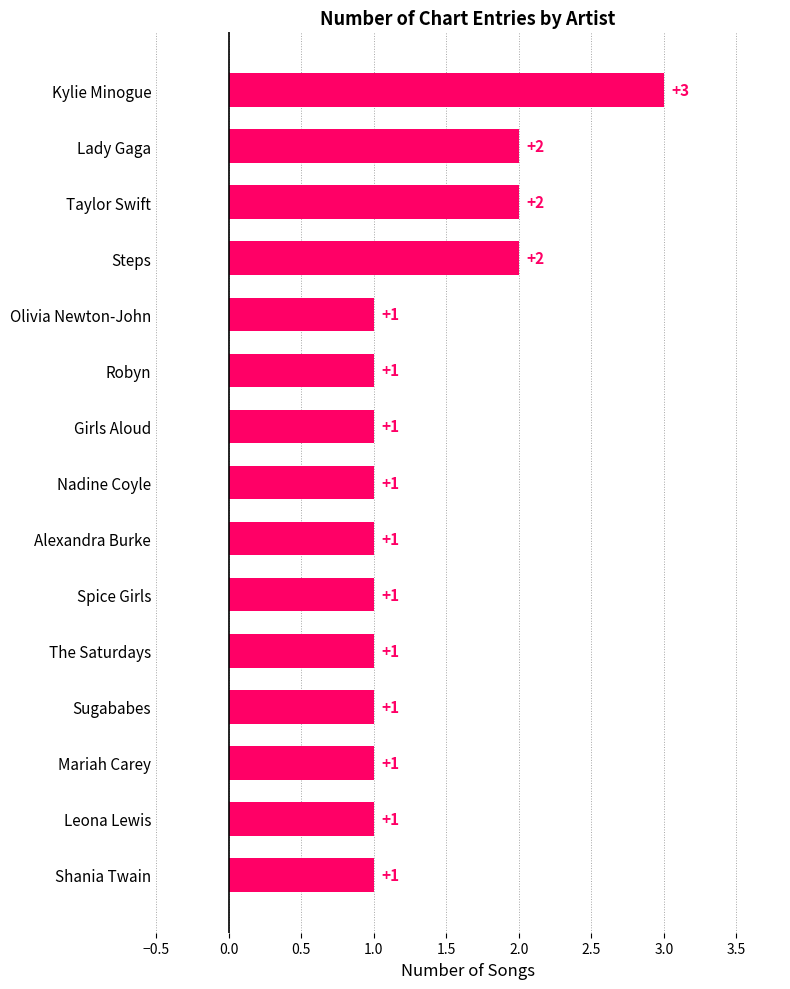

Reading bottom to top, what are all the values shown in this chart?

1	1	1	1	1	1	1	1	1	1	1	2	2	2	3